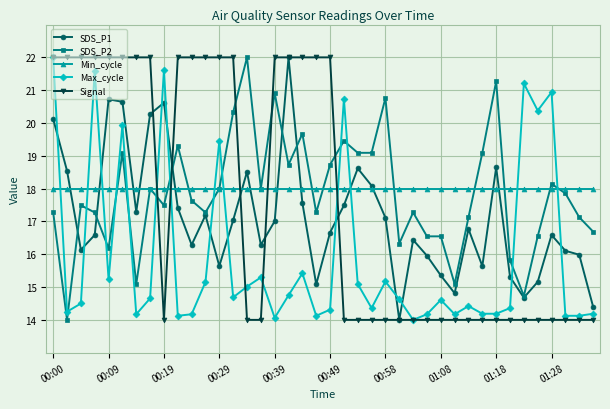

True or false: SDS_P1 and Max_cycle intersect in this chart.

True